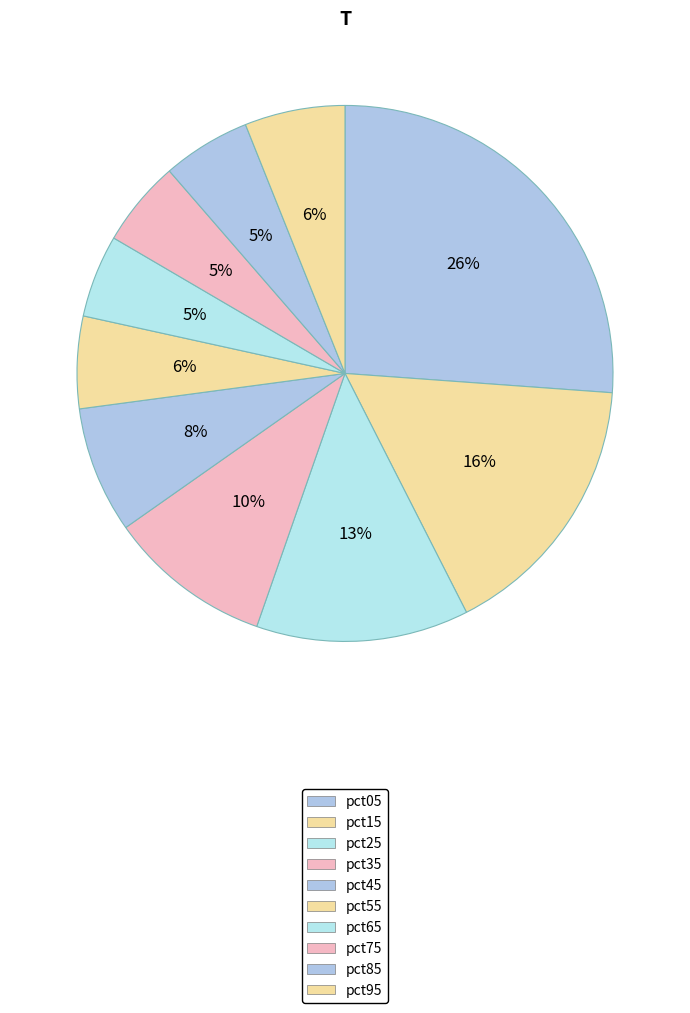

How many slices are in this pie chart?

10